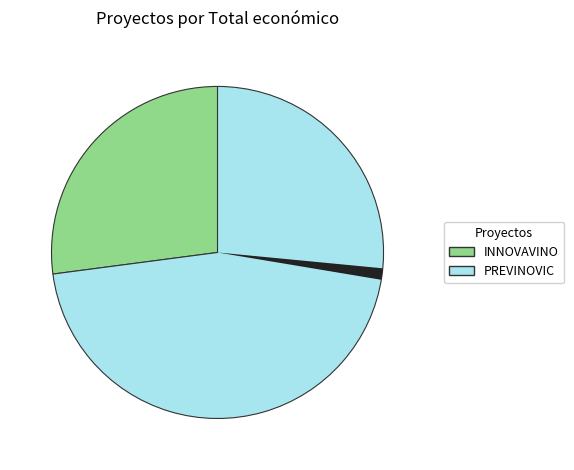

Does any single category account for the majority?

Yes